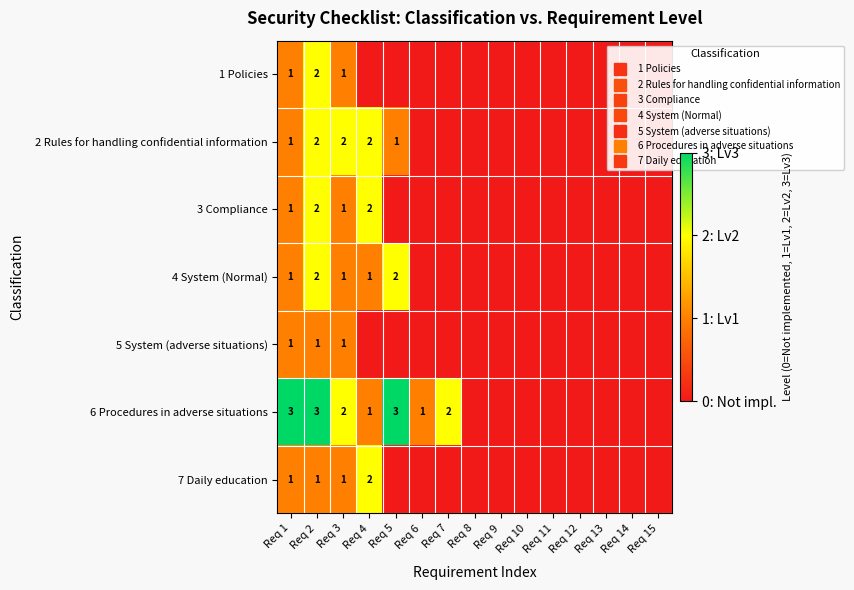

What is the highest value of the 2 Rules for handling confidential information series?

2